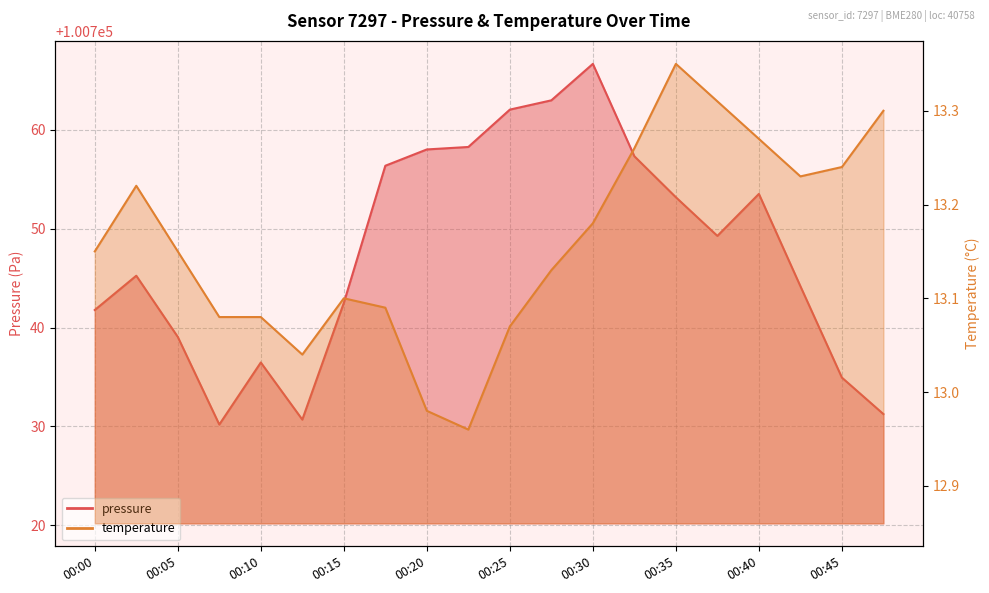

Which series has the largest total across all categories?

pressure